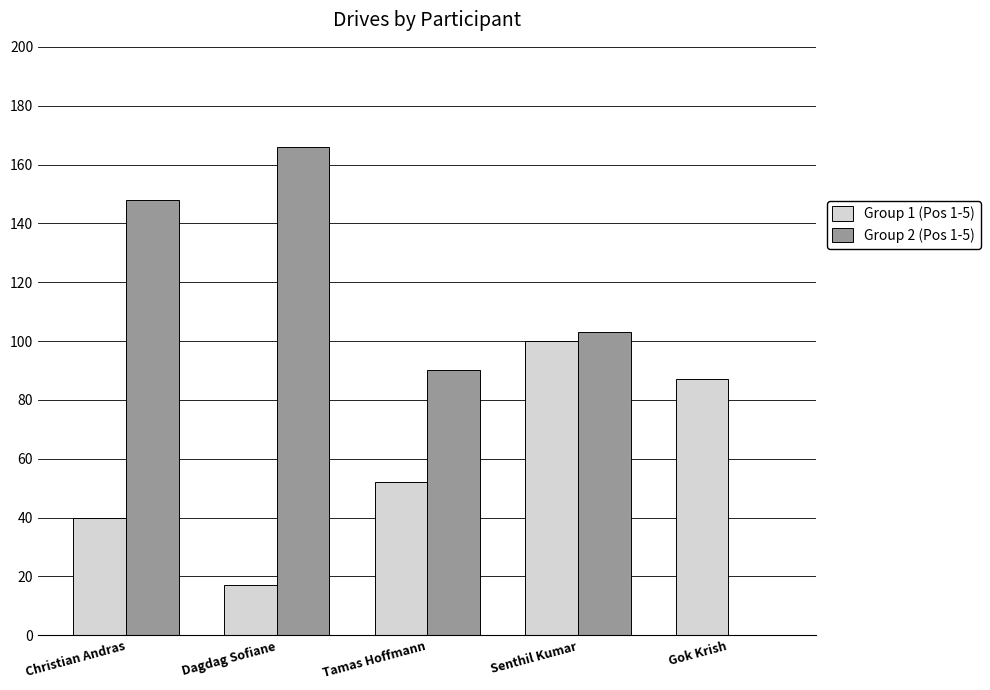

What is the total value across all series at Gok Krish?

87